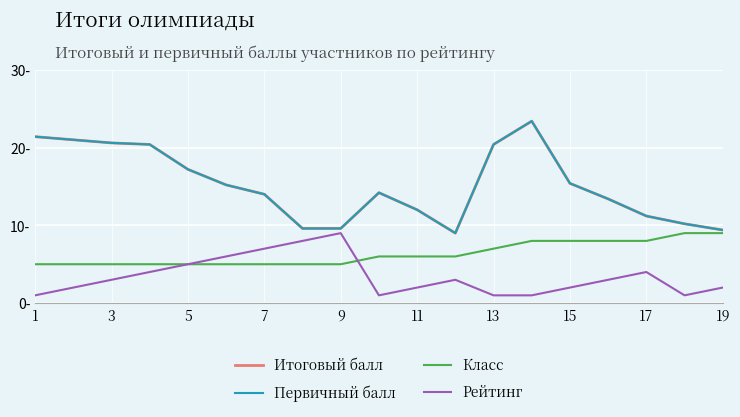

What is the average value of the Первичный балл series?

15.1